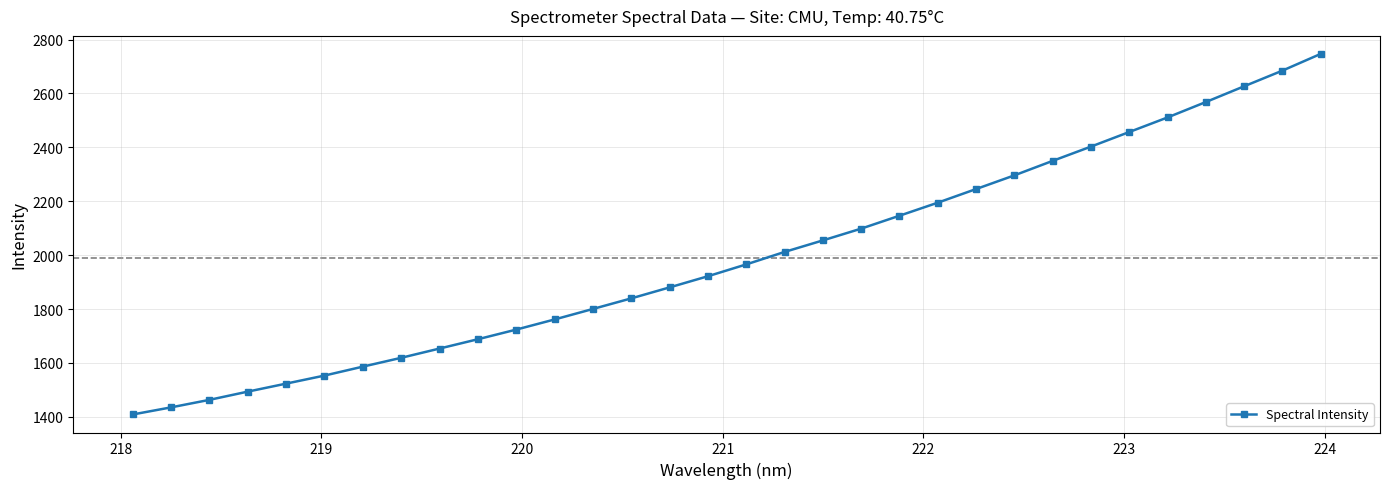

What is the greatest value displayed?

2746.8